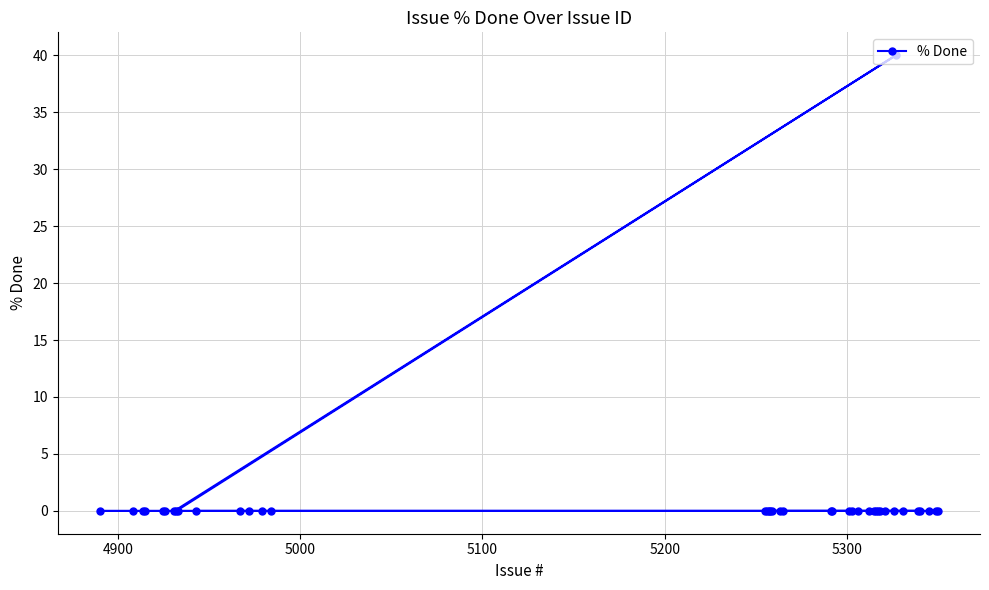

What is the difference between the maximum and minimum values?

40